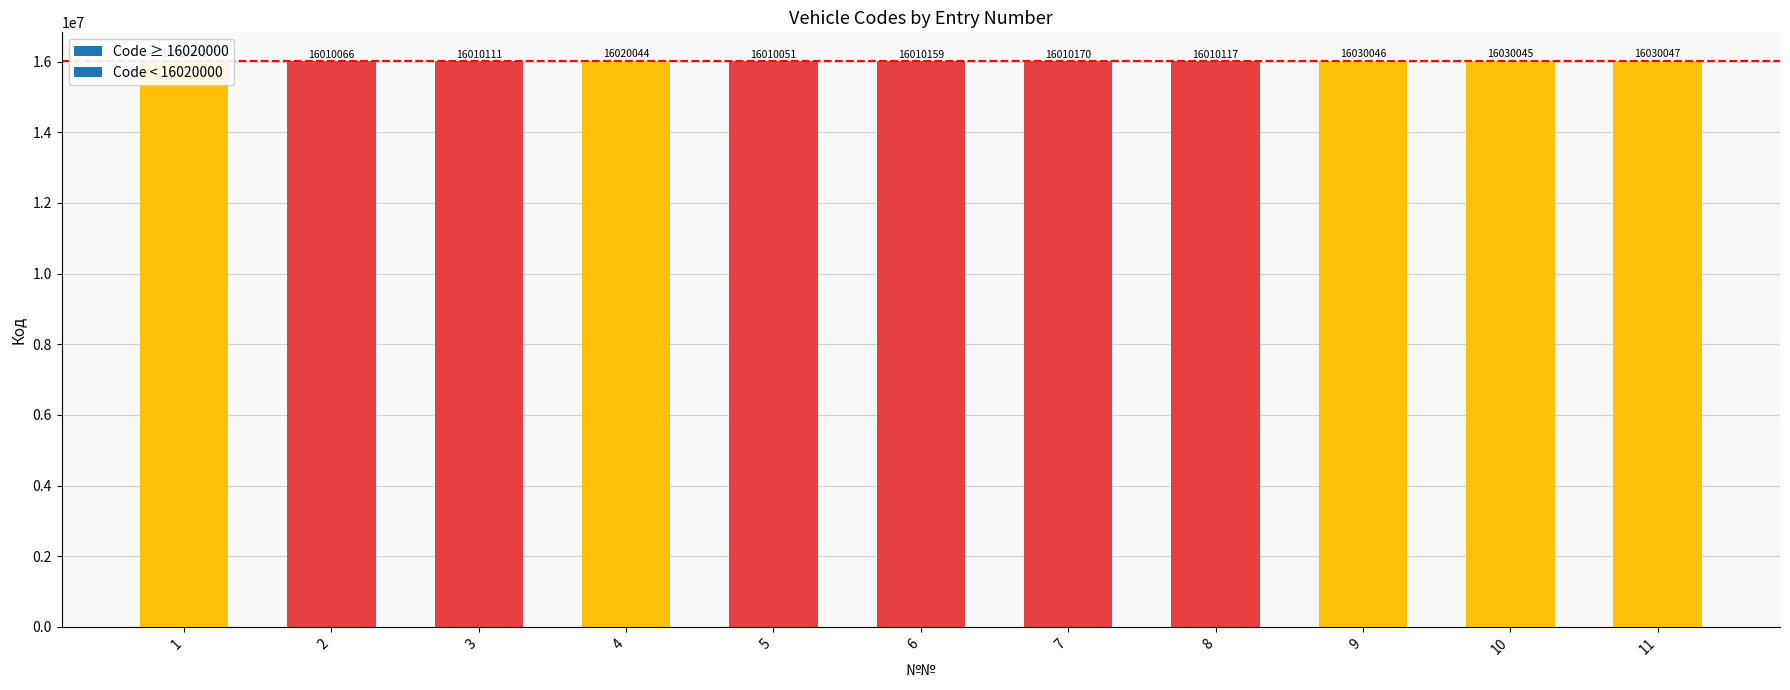

What is the ratio of the value at 10 to the value at 9?

1.0